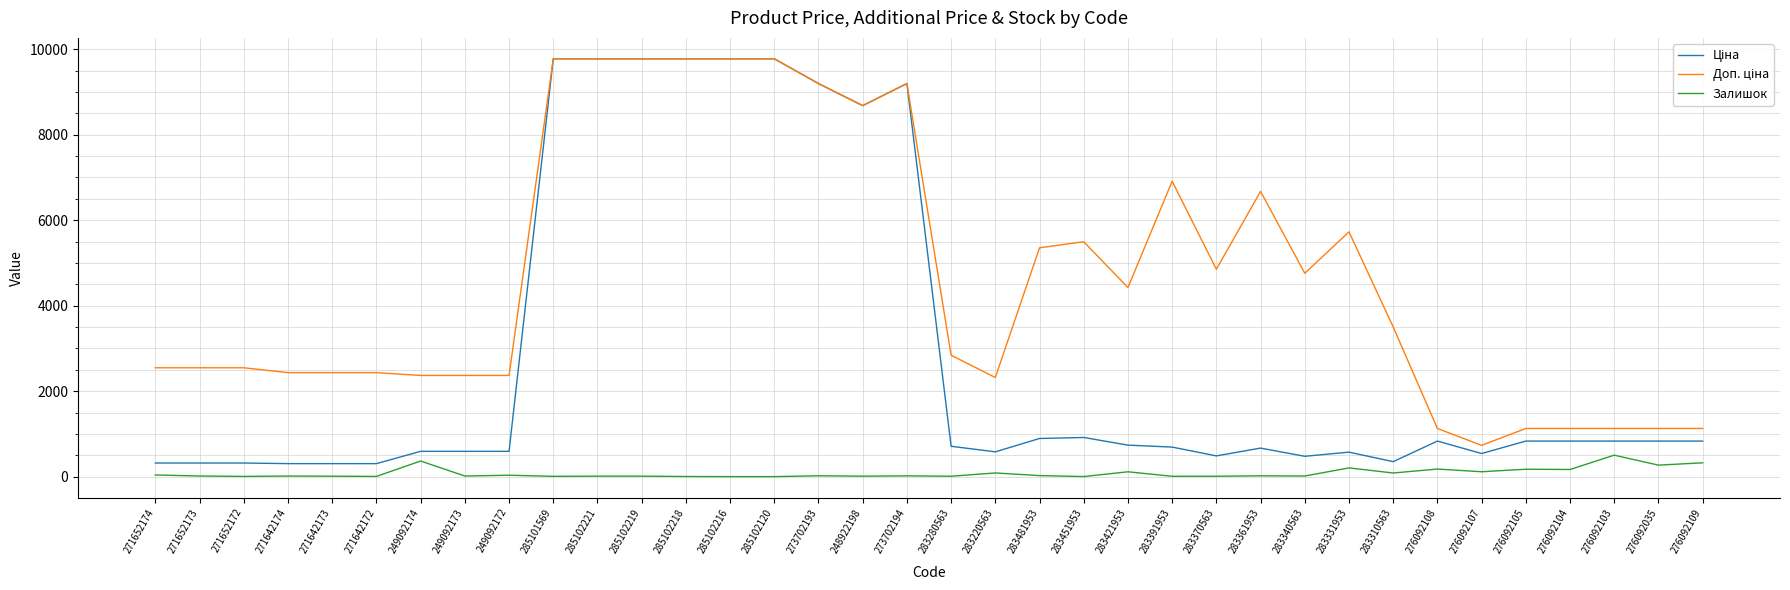

The value of Ціна at 283370563 is 485.1. True or false?

True